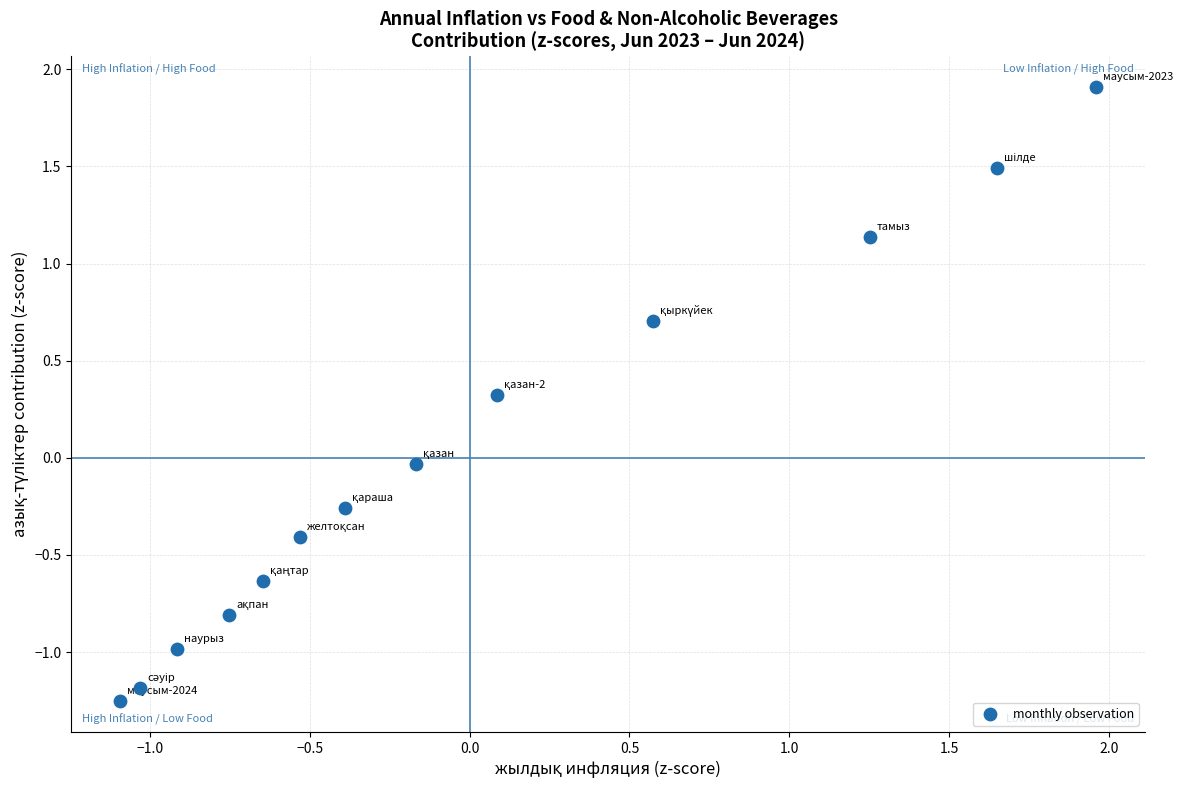

What is the range of Y values (max minus min)?

3.2